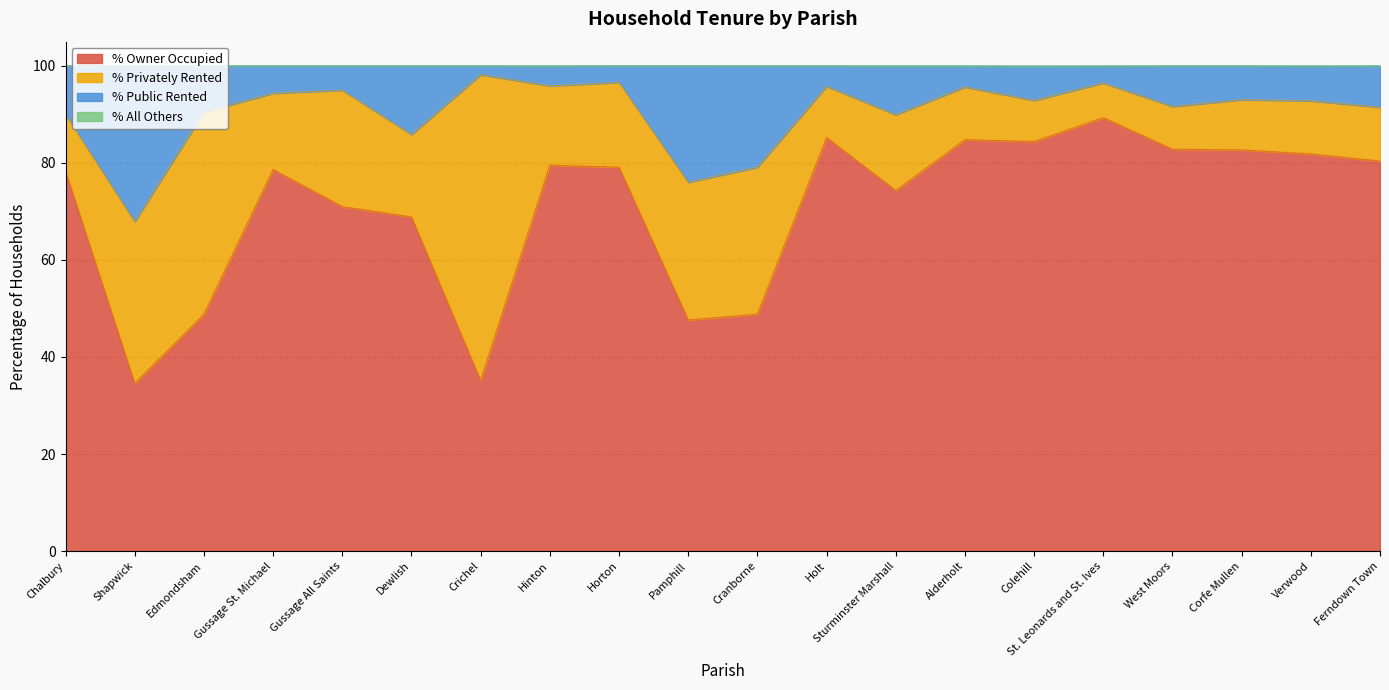

The value of % Owner Occupied at Corfe Mullen is 119.4. True or false?

False